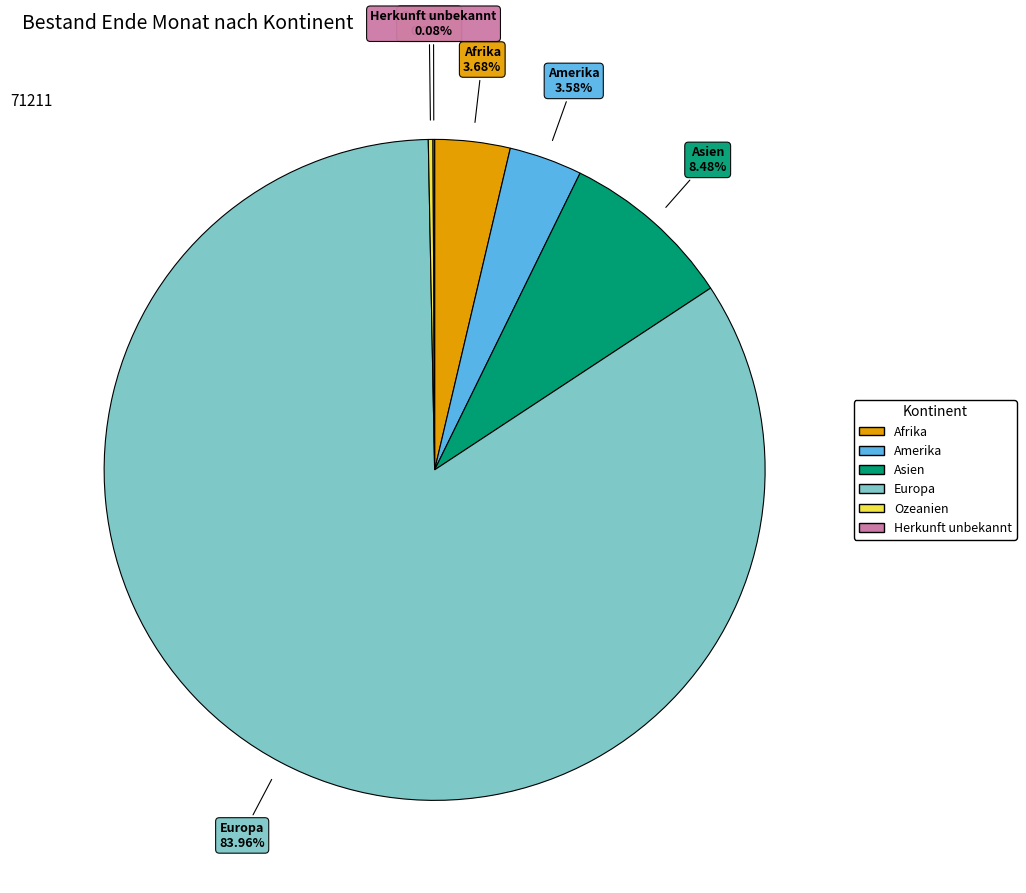

Is there a majority slice in this chart?

Yes